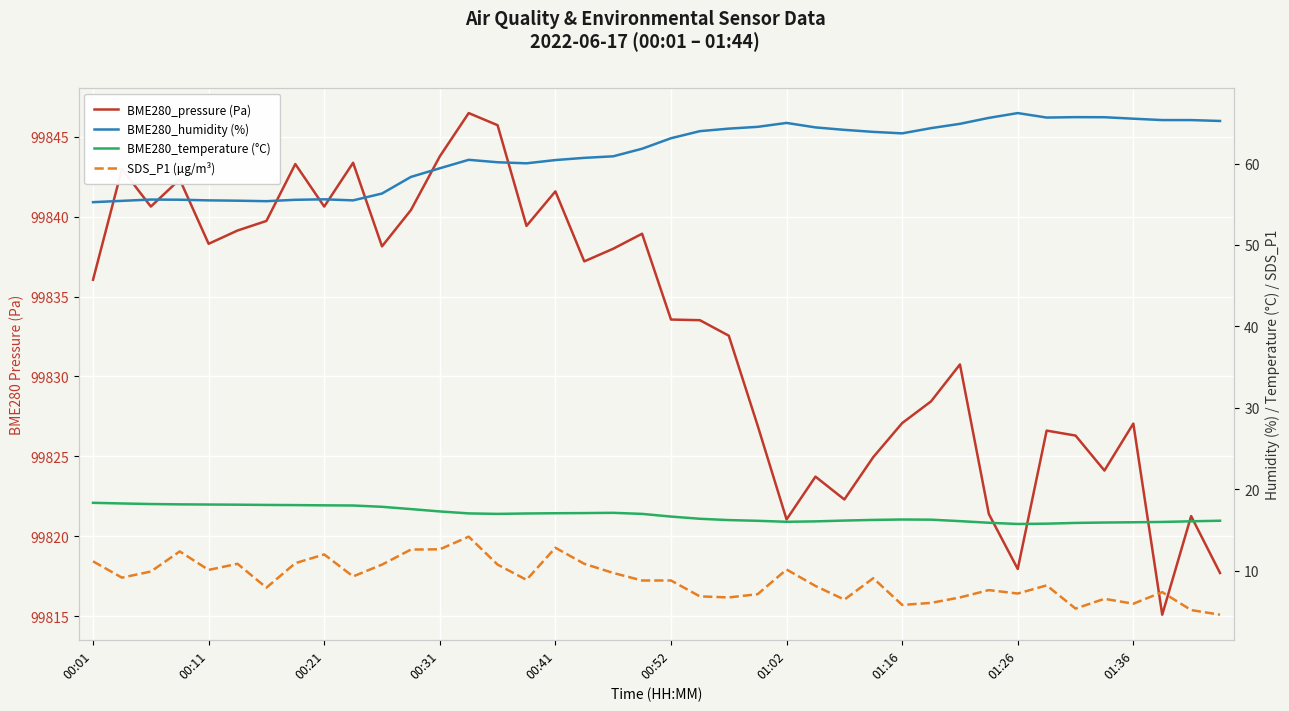

True or false: BME280_pressure (Pa) and BME280_temperature (°C) intersect in this chart.

False